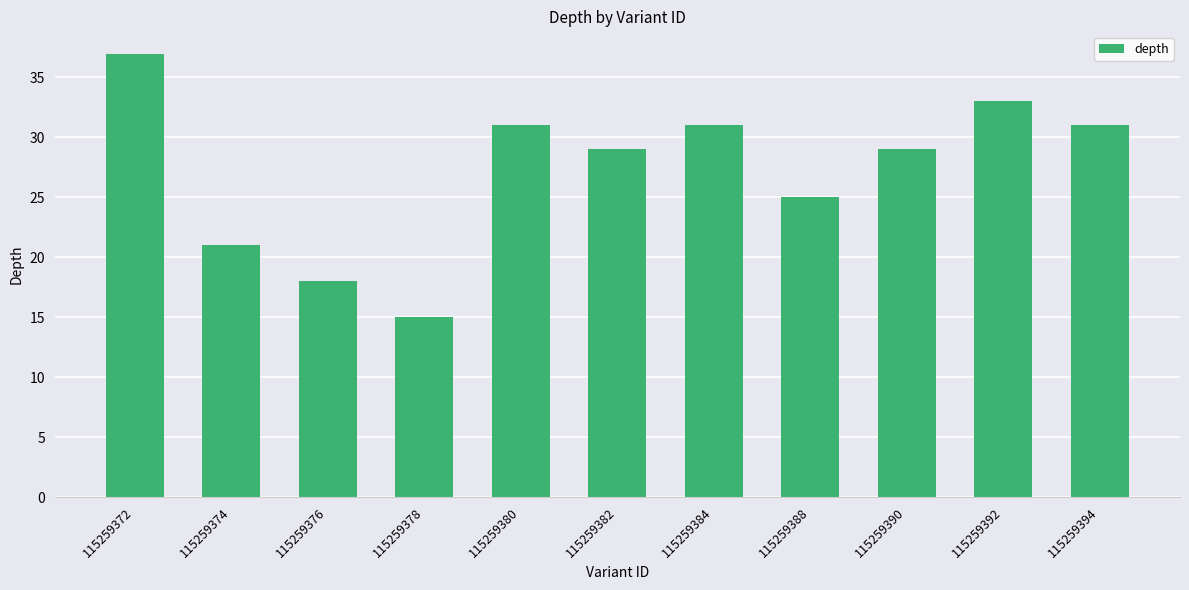

At which category does the chart reach its minimum across all series?

115259378